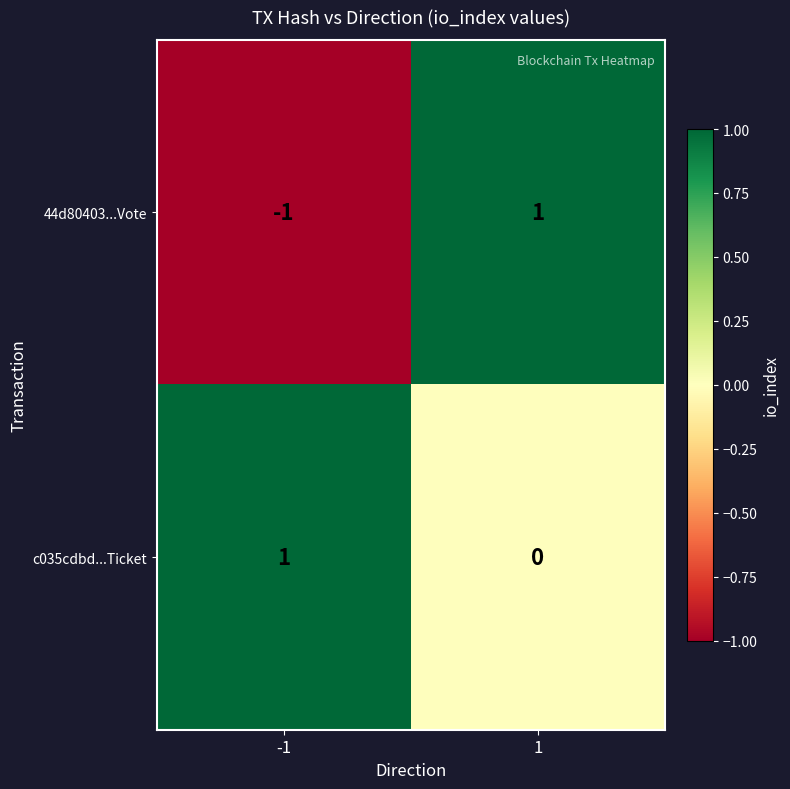

Reading left to right, what are all the values shown in this chart?

44d80403...Vote: -1=-1	1=1
c035cdbd...Ticket: -1=1	1=0